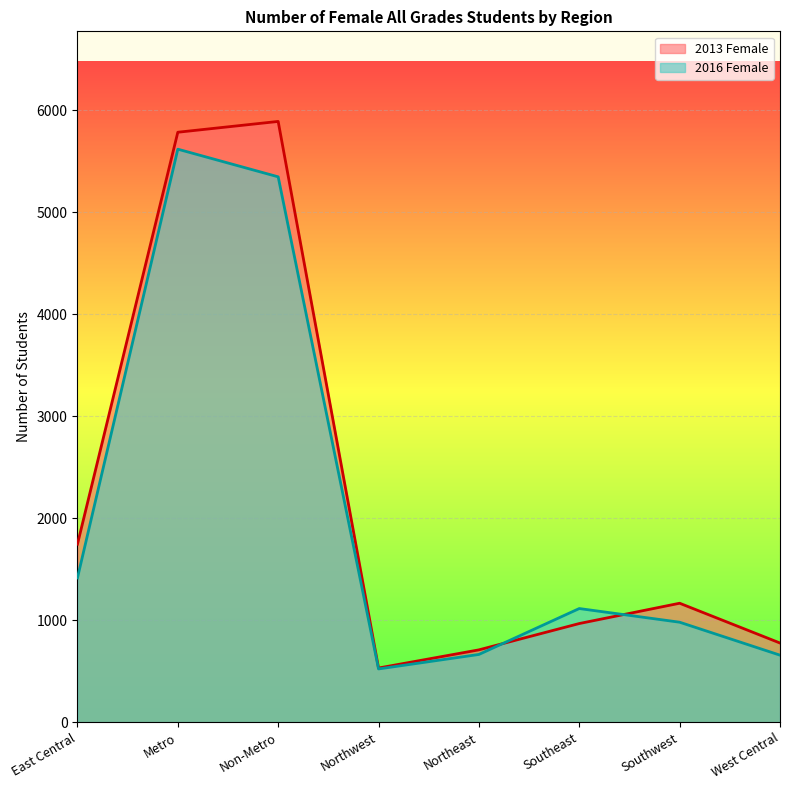

At how many categories does at least one series exceed 4278?

2